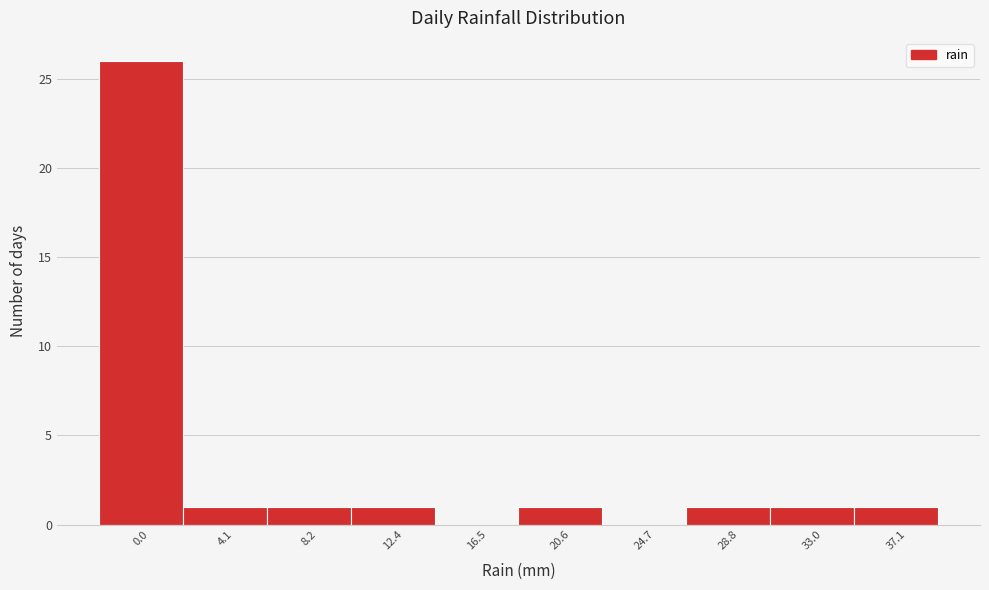

Reading left to right, transcribe all the data shown in this chart.

0.0=26	4.1=1	8.2=1	12.4=1	16.5=0	20.6=1	24.7=0	28.8=1	33.0=1	37.1=1